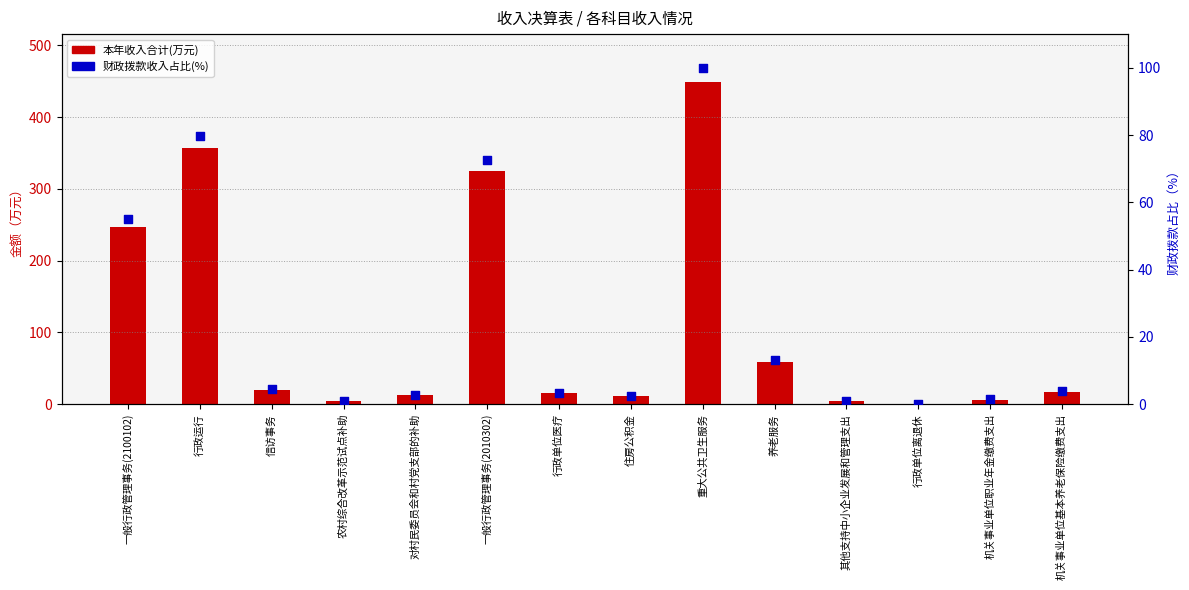

What is the total value across all series at 行政单位离退休?

1.2